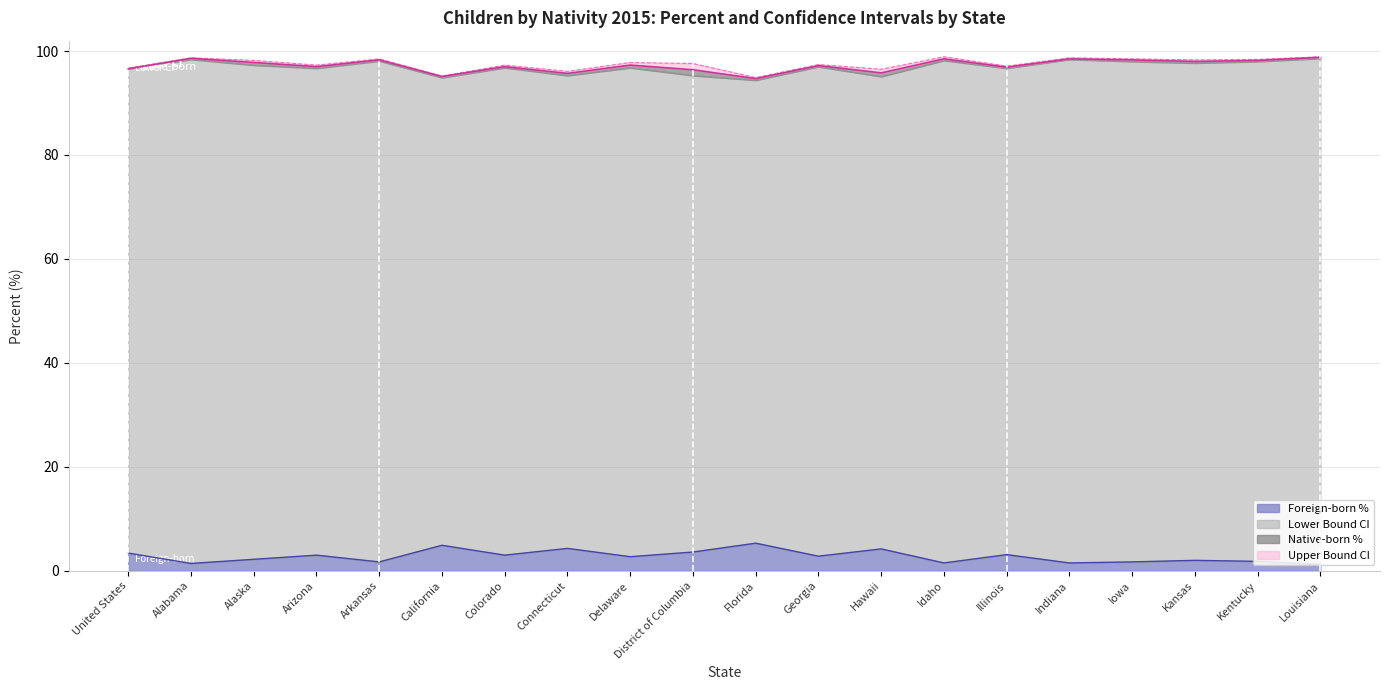

True or false: Lower Bound and Upper Bound intersect in this chart.

False